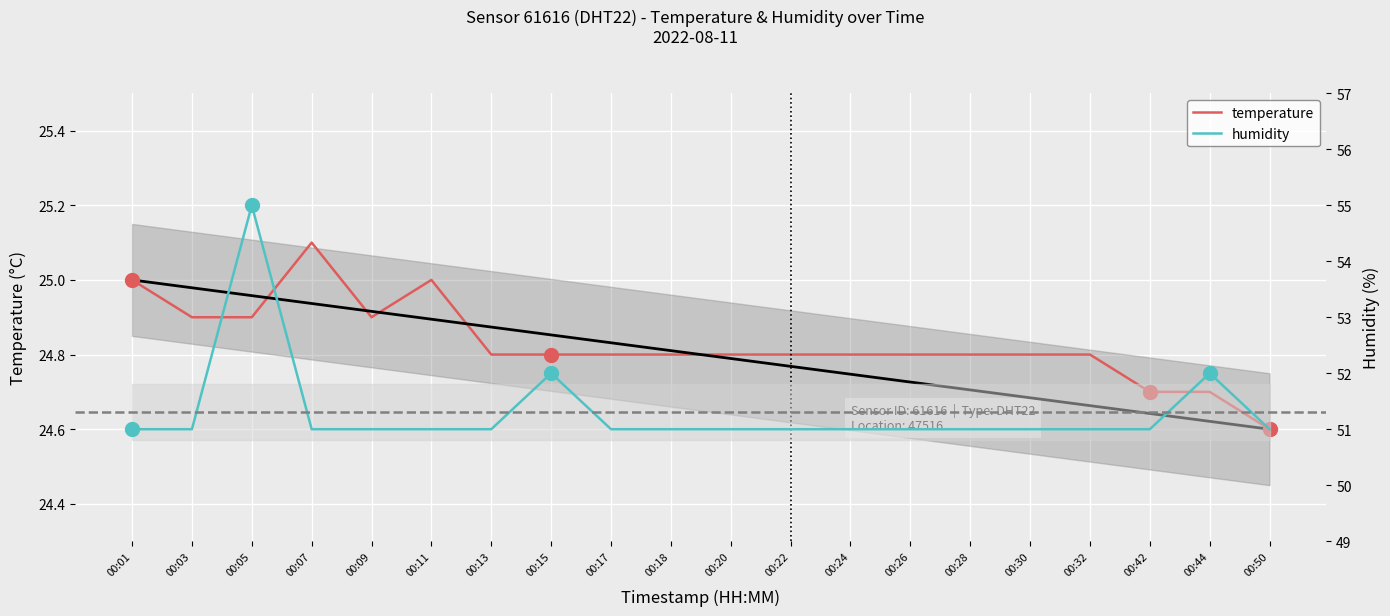

What are all the series names shown in the legend?

temperature, humidity